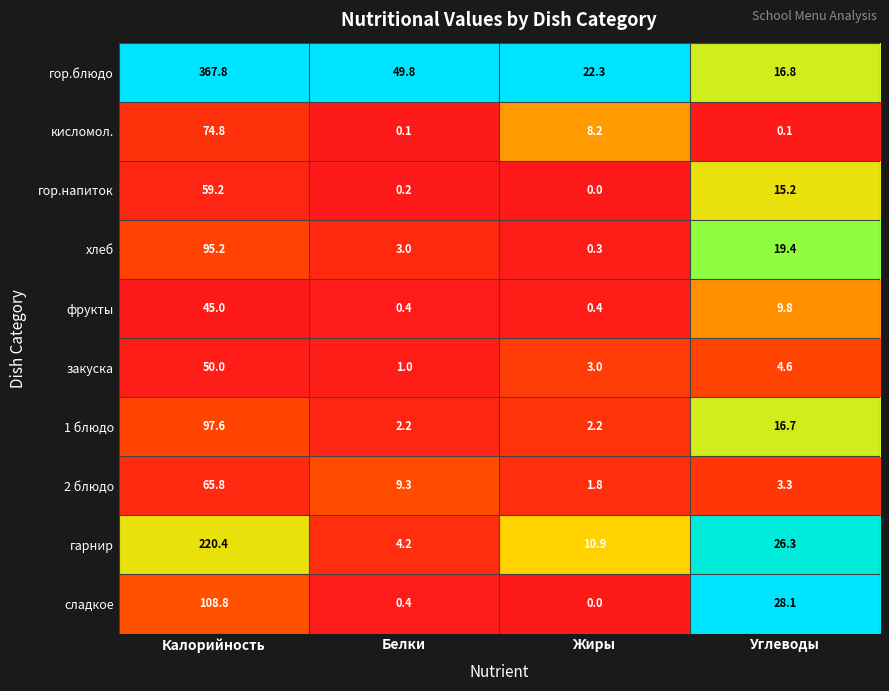

Which series has the widest spread of values?

гор.блюдо